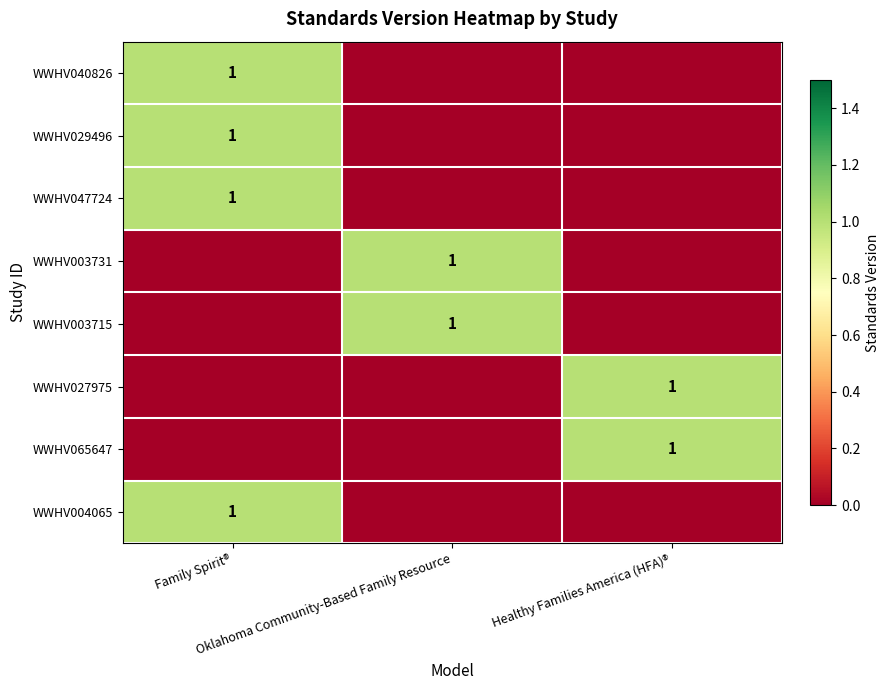

Count the WWHV004065 values in the range 0 to 1.

3